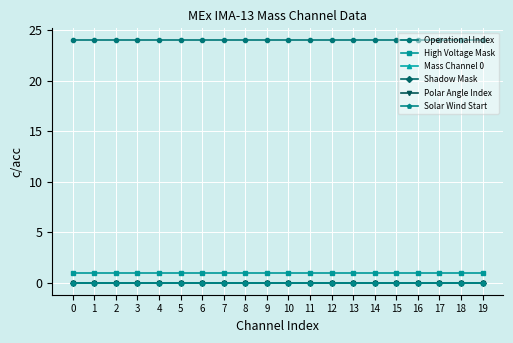

Which series has the largest total across all categories?

Operational Index